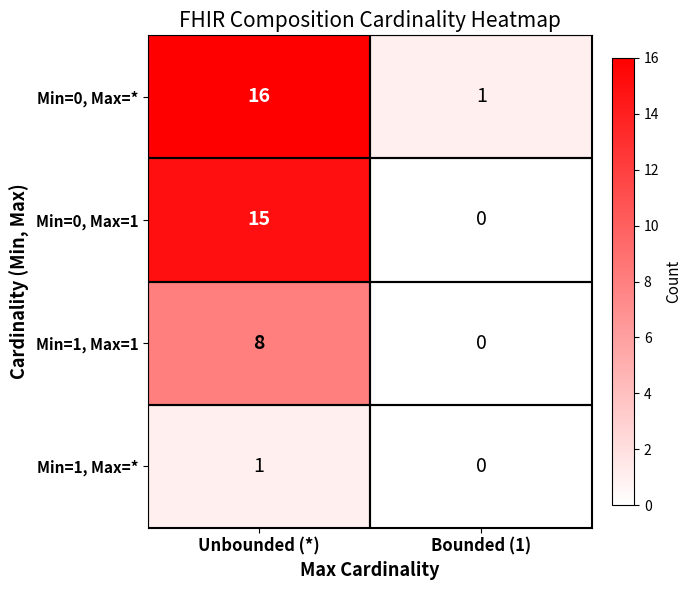

Rank the series at Unbounded (*) from lowest to highest value.

Min=1, Max=*, Min=1, Max=1, Min=0, Max=1, Min=0, Max=*